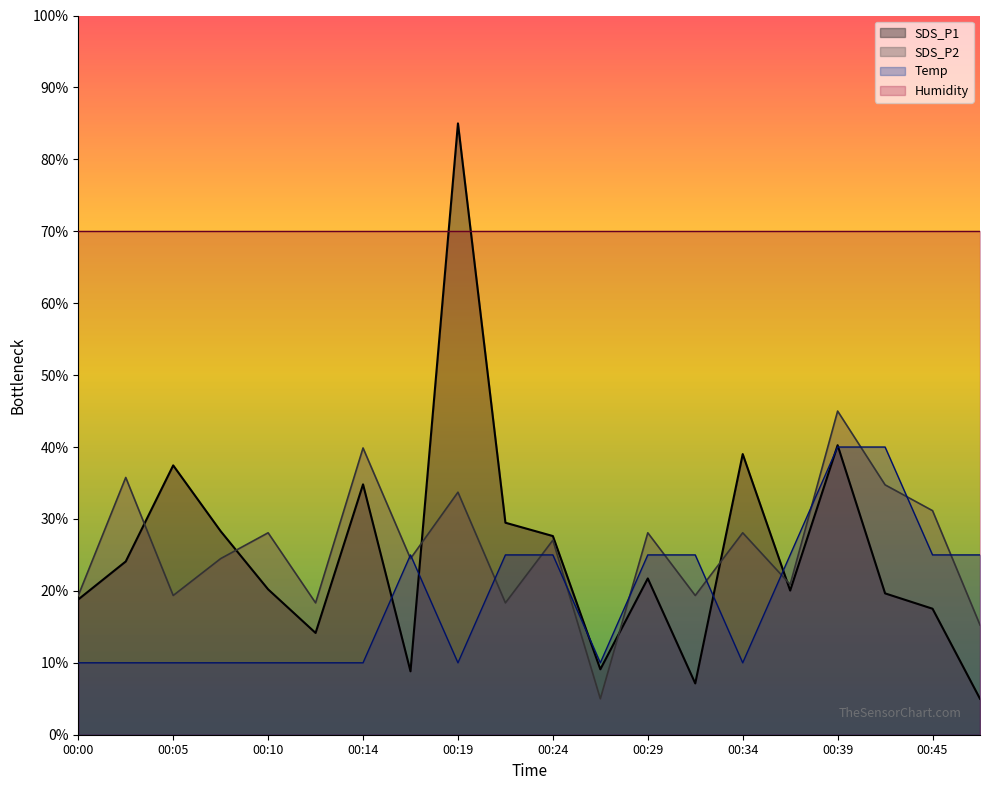

At which label does SDS_P1 first exceed 21?

00:02